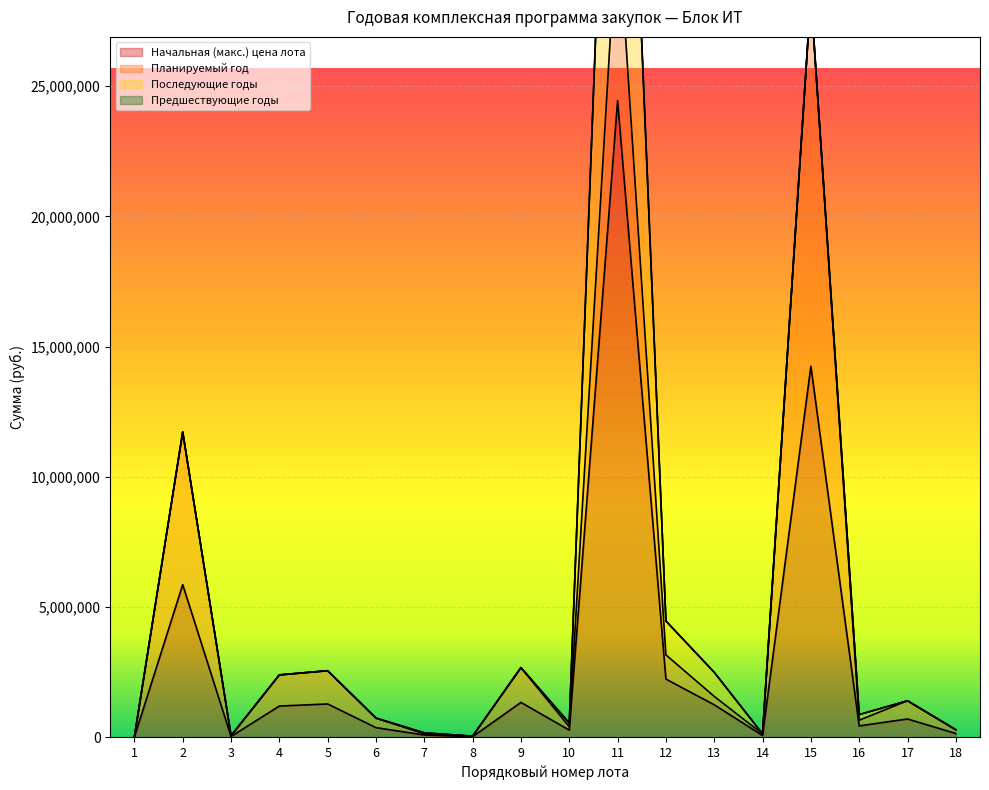

True or false: Начальная (макс.) цена лота and Предшествующие годы intersect in this chart.

False